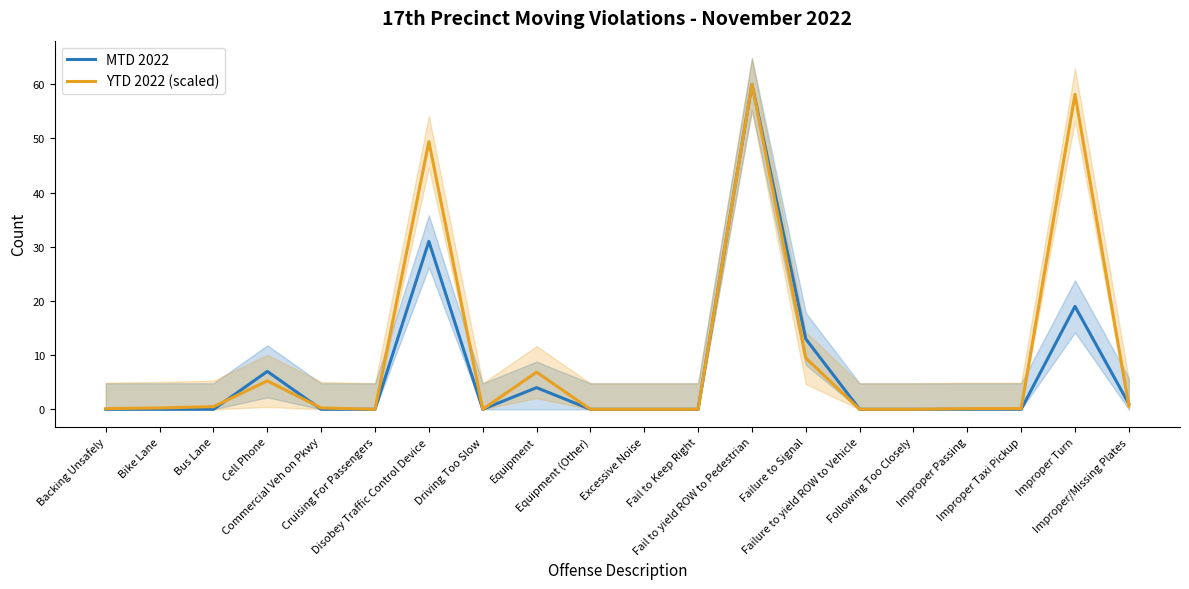

Reading left to right, what are all the values shown in this chart?

MTD 2022: Backing Unsafely=0.0	Bike Lane=0.0	Bus Lane=0.0	Cell Phone=7.0	Commercial Veh on Pkwy=0.0	Cruising For Passengers=0.0	Disobey Traffic Control Device=31.0	Driving Too Slow=0.0	Equipment=4.0	Equipment (Other)=0.0	Excessive Noise=0.0	Fail to Keep Right=0.0	Fail to yield ROW to Pedestrian=60.0	Failure to Signal=13.0	Failure to yield ROW to Vehicle=0.0	Following Too Closely=0.0	Improper Passing=0.0	Improper Taxi Pickup=0.0	Improper Turn=19.0	Improper/Missing Plates=1.0
YTD 2022 (scaled): Backing Unsafely=0.1	Bike Lane=0.2	Bus Lane=0.5	Cell Phone=5.2	Commercial Veh on Pkwy=0.2	Cruising For Passengers=0.0	Disobey Traffic Control Device=49.4	Driving Too Slow=0.0	Equipment=6.9	Equipment (Other)=0.0	Excessive Noise=0.0	Fail to Keep Right=0.0	Fail to yield ROW to Pedestrian=60.0	Failure to Signal=9.5	Failure to yield ROW to Vehicle=0.0	Following Too Closely=0.0	Improper Passing=0.1	Improper Taxi Pickup=0.1	Improper Turn=58.1	Improper/Missing Plates=0.6